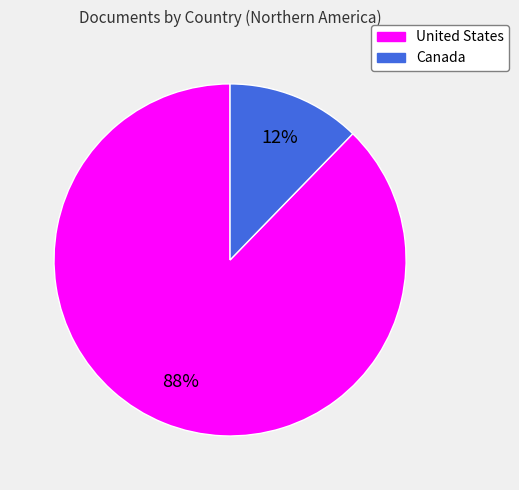

Which has a higher value, Canada or United States?

United States